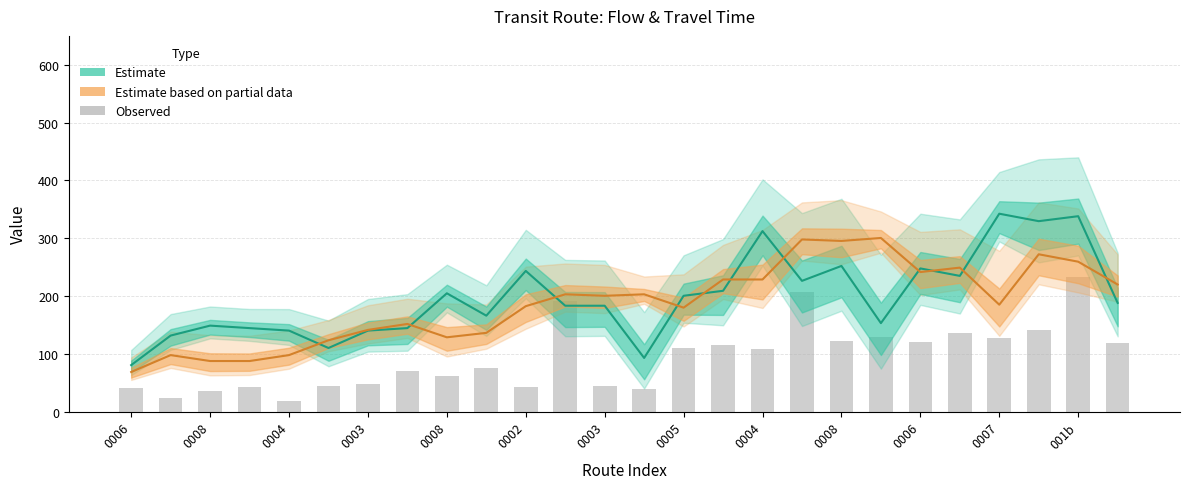

Between 0007 and 13, which series saw the biggest shift?

Observed